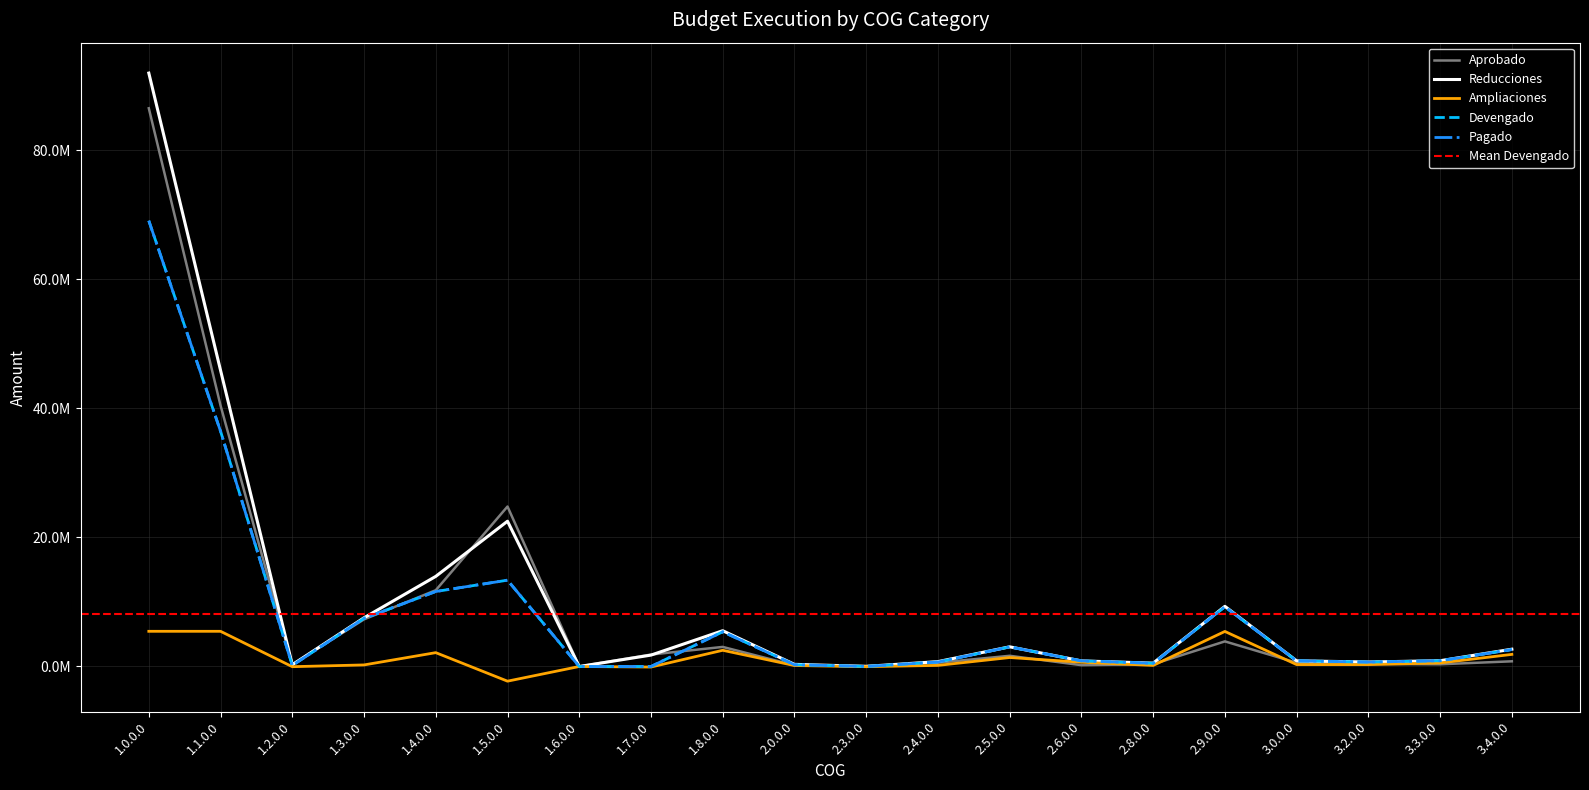

Which series ends up on top after the final intersection of Aprobado and Devengado?

Devengado